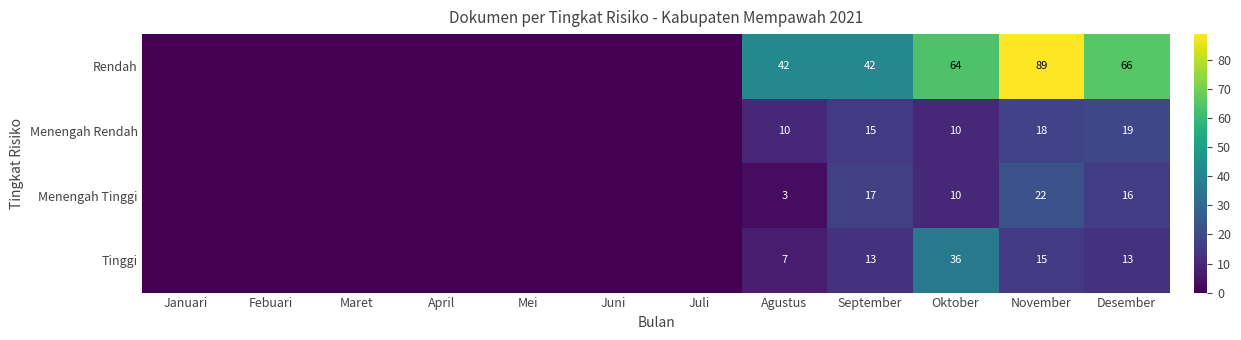

At which category is the sum across all series the highest?

November